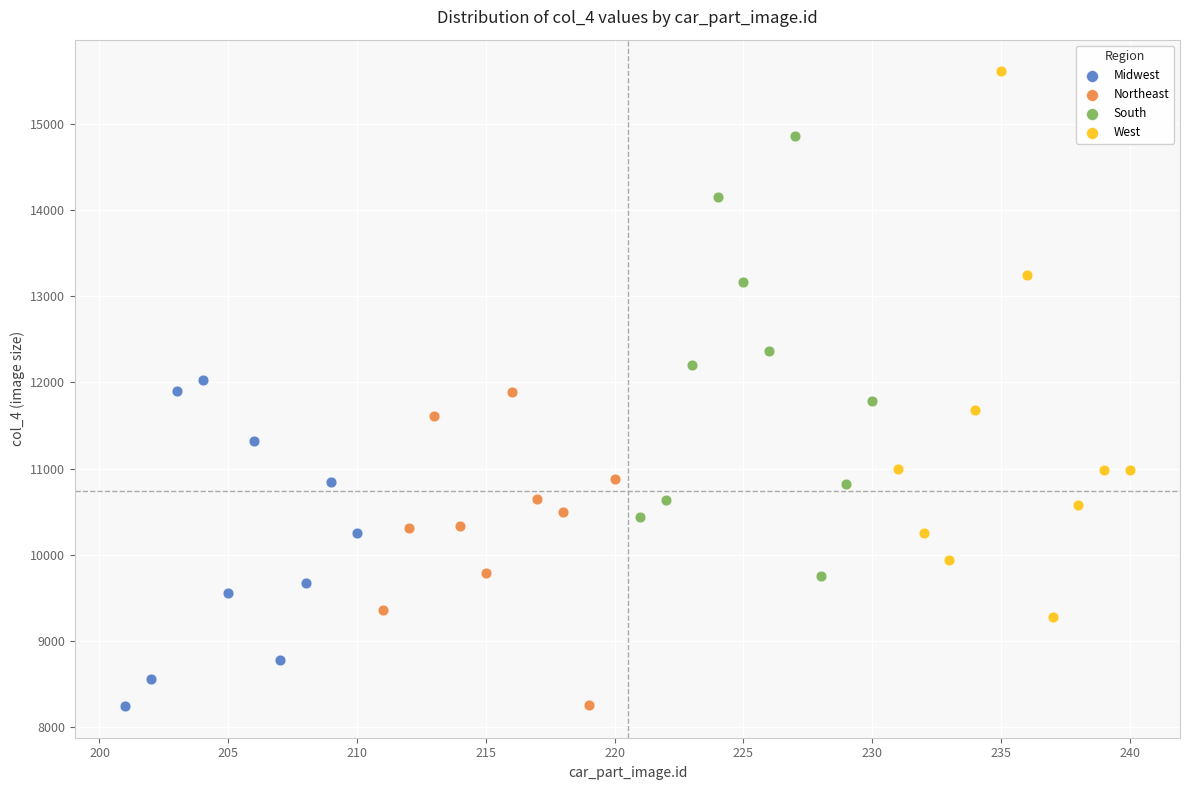

Which series reaches the maximum Y coordinate?

West